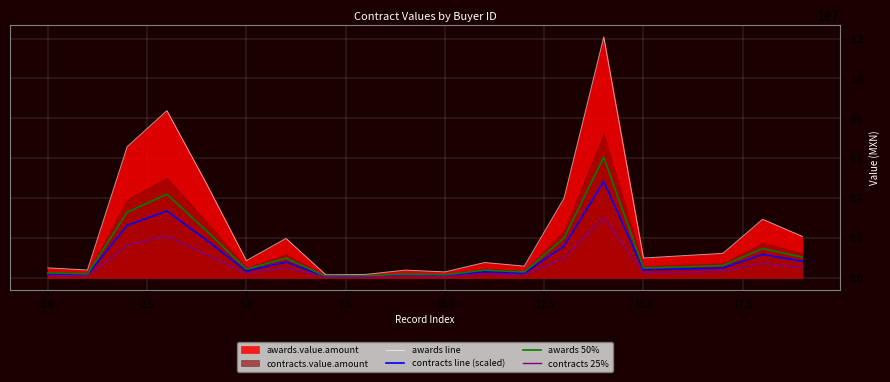

Is it true that contracts line (scaled) equals 399489.2 at 15.0?

True